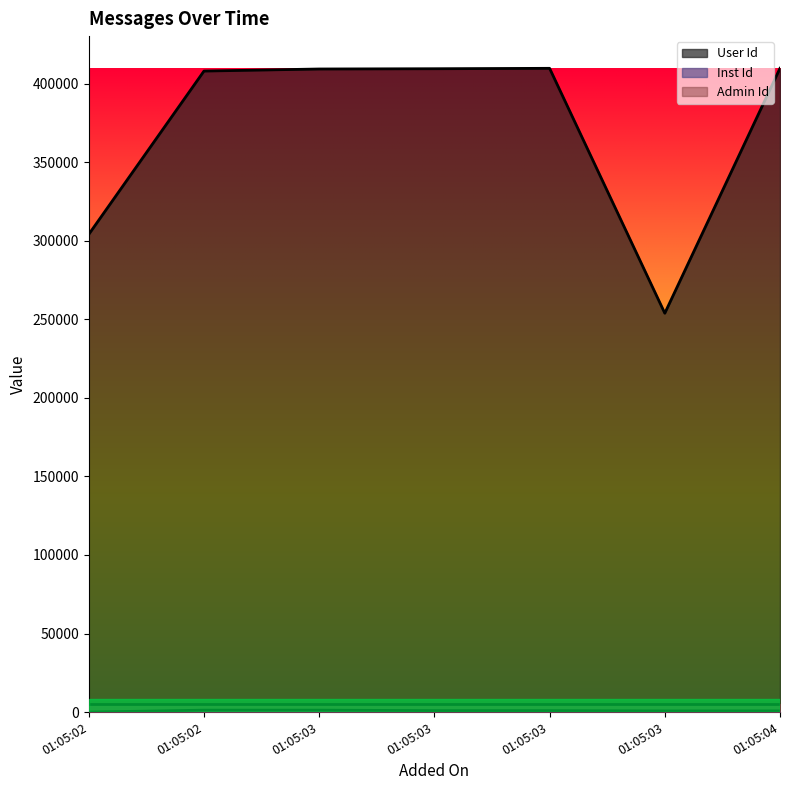

Which category has the highest value in the Inst Id series?

01:05:02